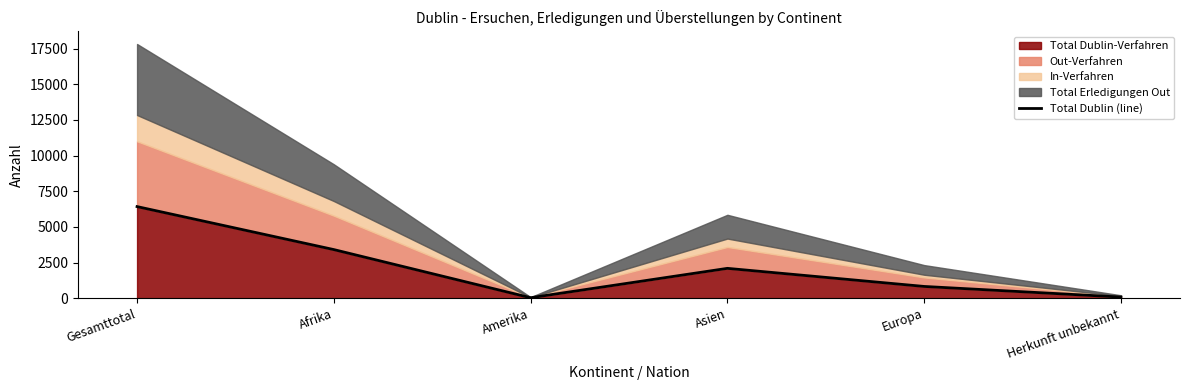

At which label is the value closest to 3225?

Afrika